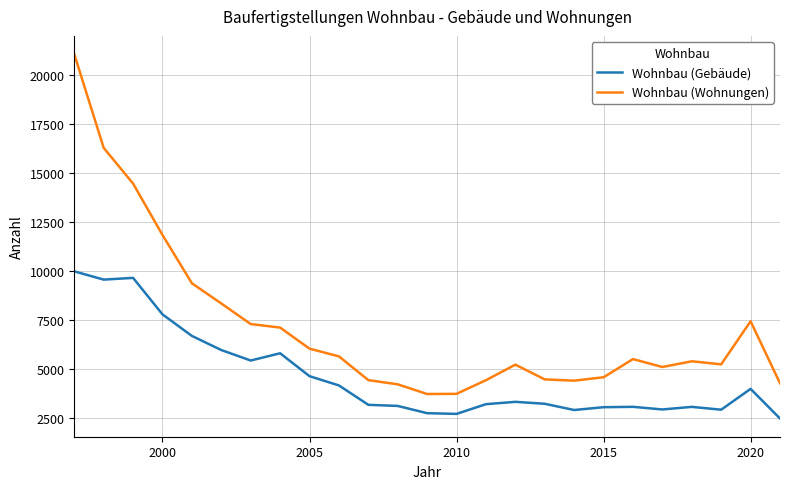

List the series in order of their peak value, lowest first.

Wohnbau (Gebäude), Wohnbau (Wohnungen)